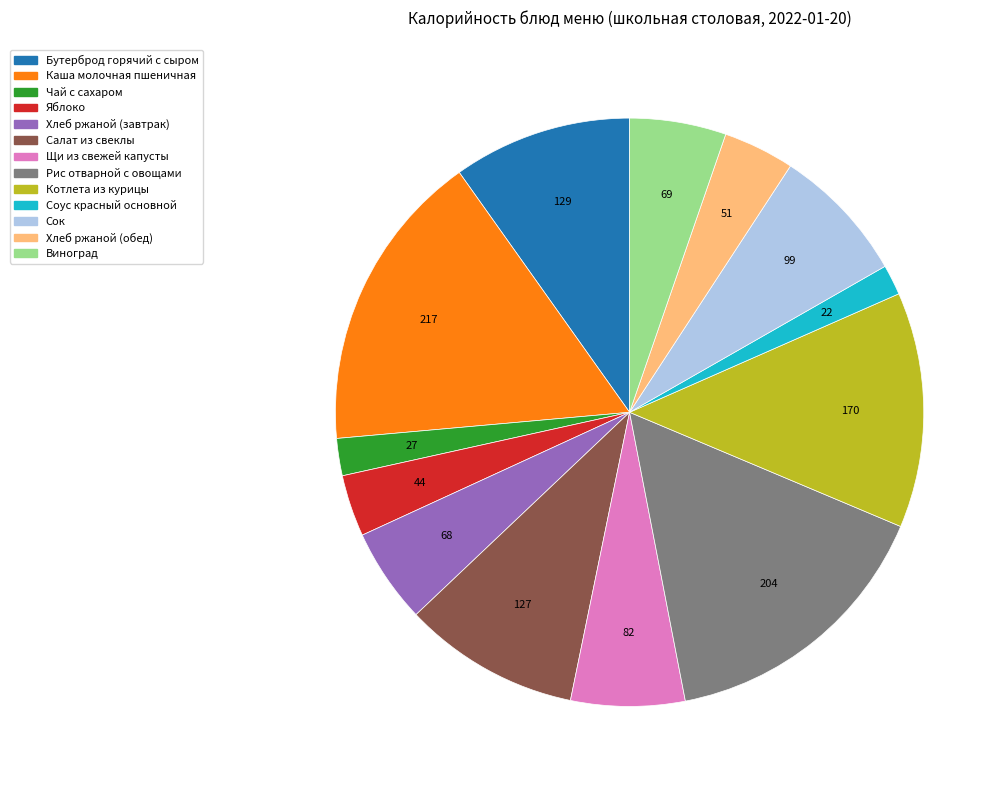

Is Бутерброд горячий с сыром the majority of the pie?

No